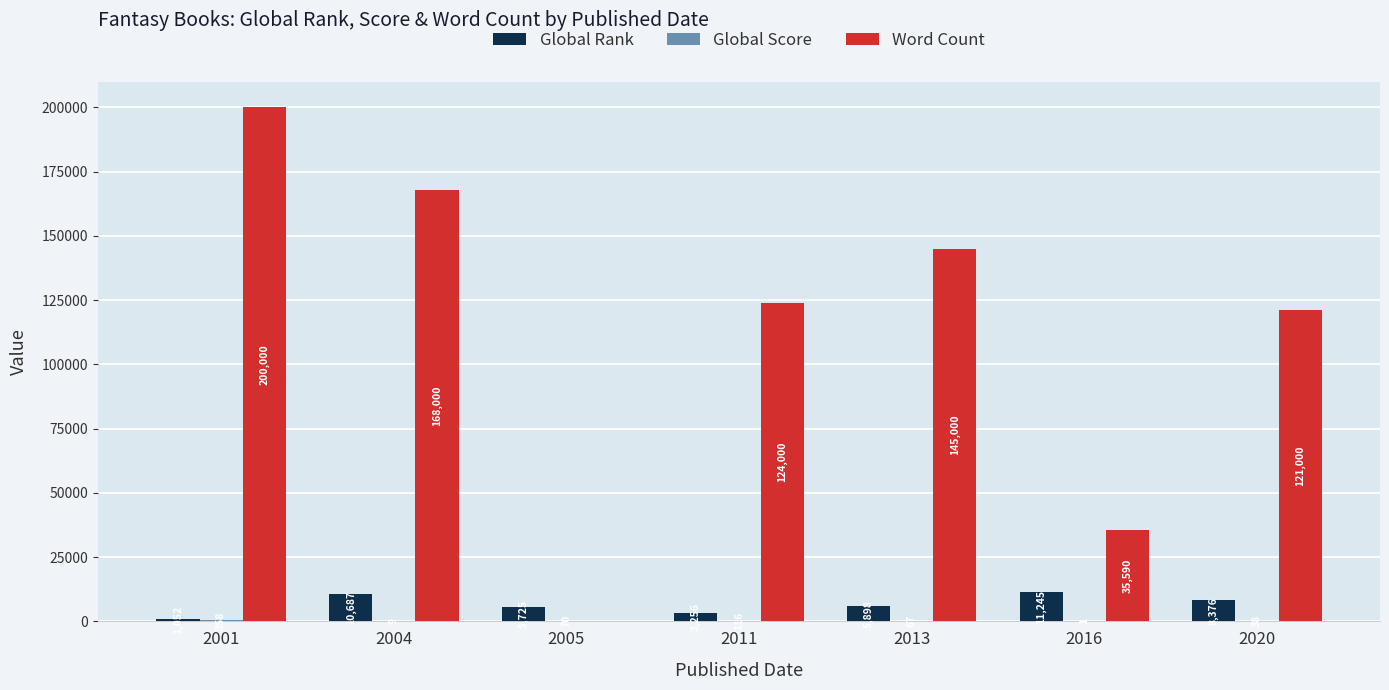

Count the number of categories in the chart.

7